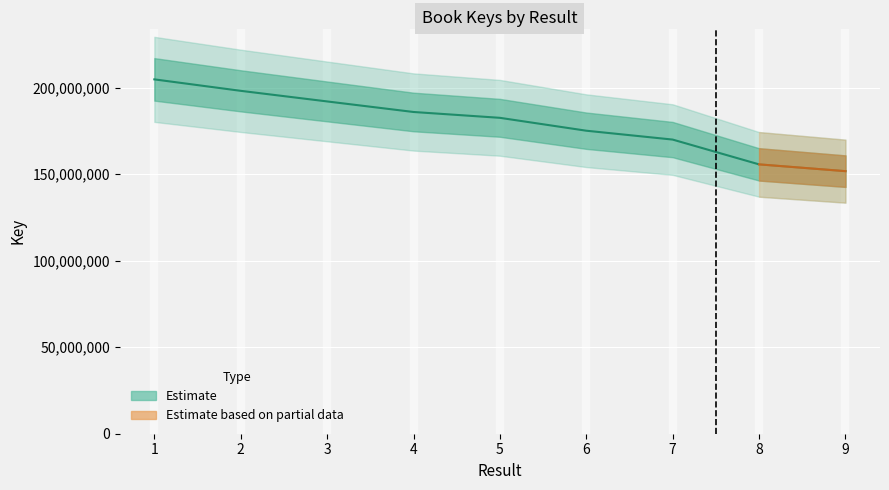

Between 6 and 9, which is larger?

6